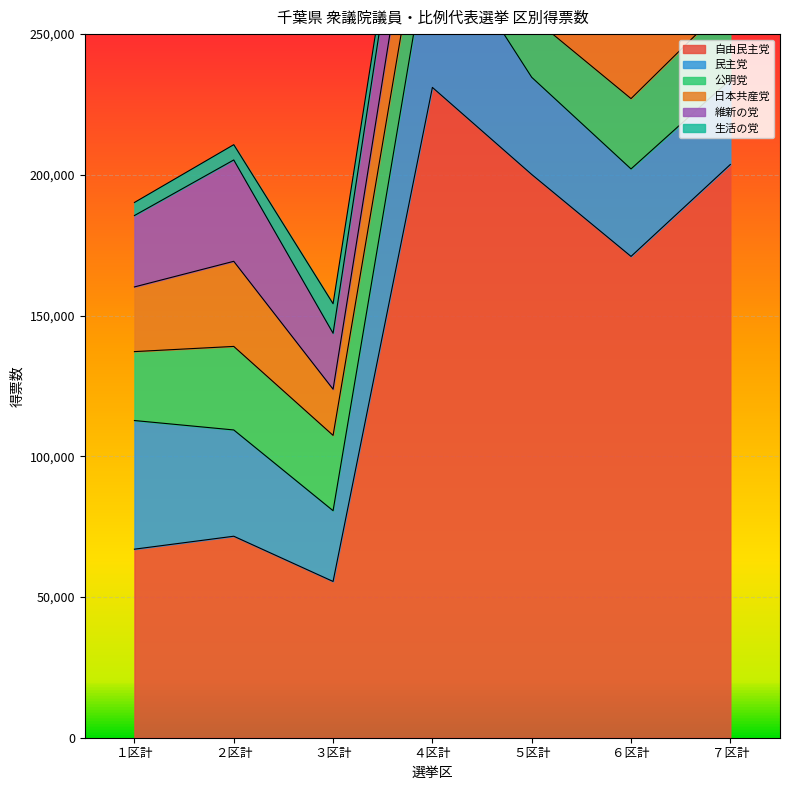

What is the value of the 生活の党 point at the 6th from the left?

4305